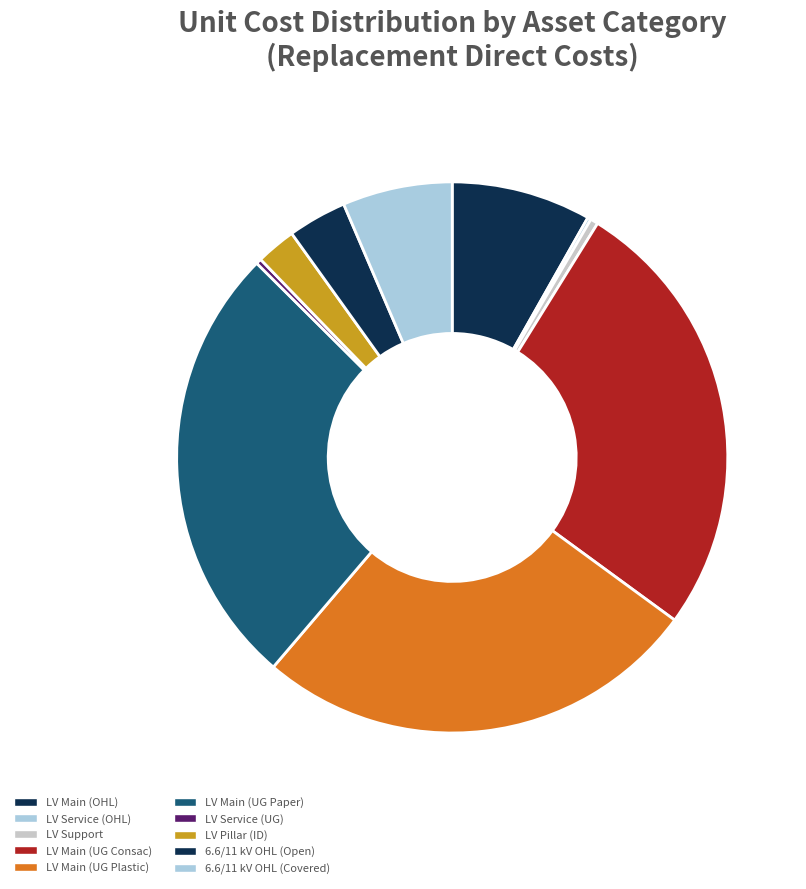

How many slices are in this pie chart?

10